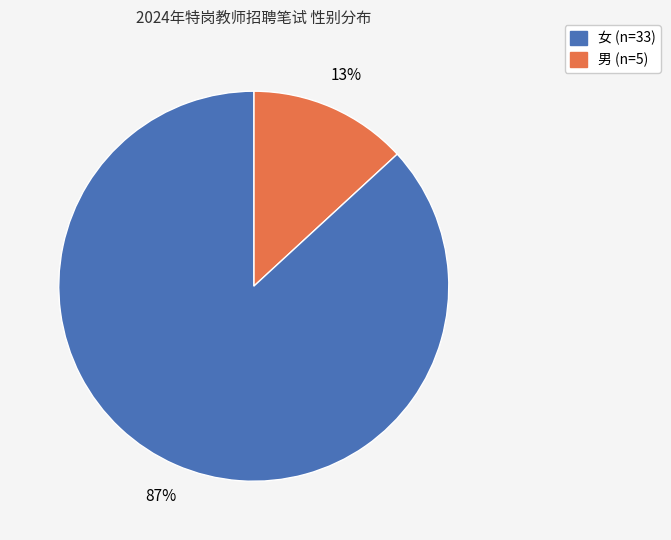

To the nearest percent, what is the difference between the largest and smallest slice percentages?

74%